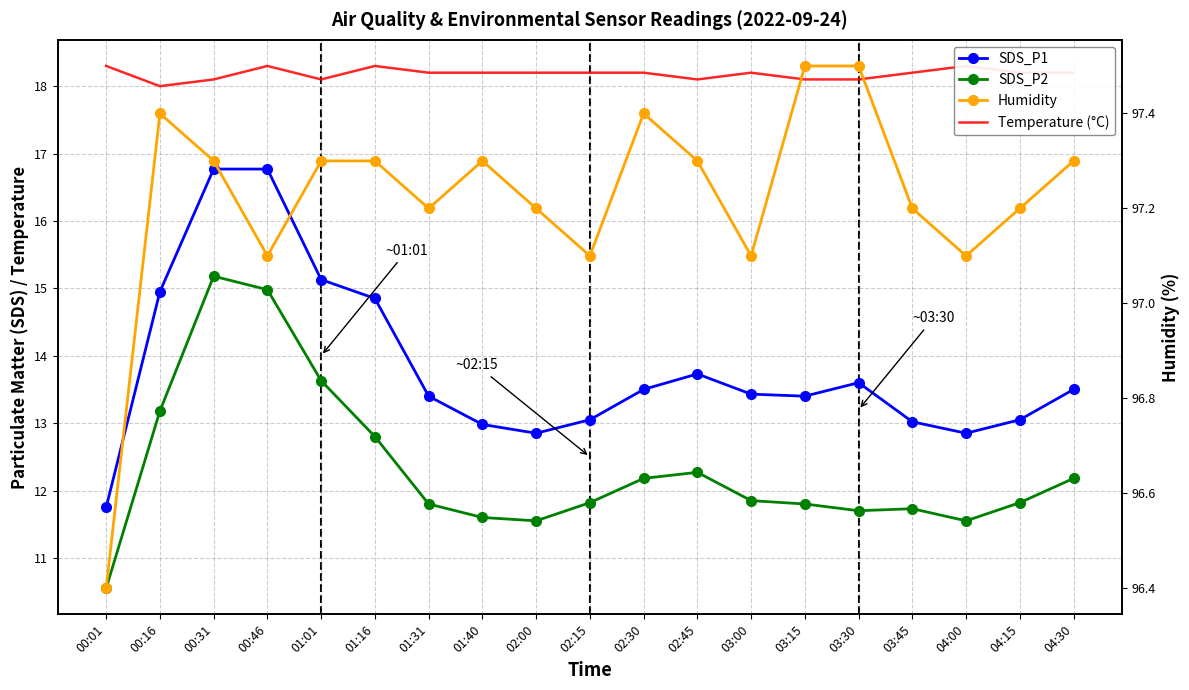

Reading left to right, extract all data points from this chart.

SDS_P1: 00:01=11.8	00:16=14.9	00:31=16.8	00:46=16.8	01:01=15.1	01:16=14.8	01:31=13.4	01:40=13.0	02:00=12.8	02:15=13.1	02:30=13.5	02:45=13.7	03:00=13.4	03:15=13.4	03:30=13.6	03:45=13.0	04:00=12.8	04:15=13.1	04:30=13.5
SDS_P2: 00:01=10.6	00:16=13.2	00:31=15.2	00:46=15.0	01:01=13.6	01:16=12.8	01:31=11.8	01:40=11.6	02:00=11.6	02:15=11.8	02:30=12.2	02:45=12.3	03:00=11.8	03:15=11.8	03:30=11.7	03:45=11.7	04:00=11.6	04:15=11.8	04:30=12.2
Temperature (°C): 00:01=18.3	00:16=18.0	00:31=18.1	00:46=18.3	01:01=18.1	01:16=18.3	01:31=18.2	01:40=18.2	02:00=18.2	02:15=18.2	02:30=18.2	02:45=18.1	03:00=18.2	03:15=18.1	03:30=18.1	03:45=18.2	04:00=18.3	04:15=18.2	04:30=18.2
Humidity: 00:01=96.4	00:16=97.4	00:31=97.3	00:46=97.1	01:01=97.3	01:16=97.3	01:31=97.2	01:40=97.3	02:00=97.2	02:15=97.1	02:30=97.4	02:45=97.3	03:00=97.1	03:15=97.5	03:30=97.5	03:45=97.2	04:00=97.1	04:15=97.2	04:30=97.3